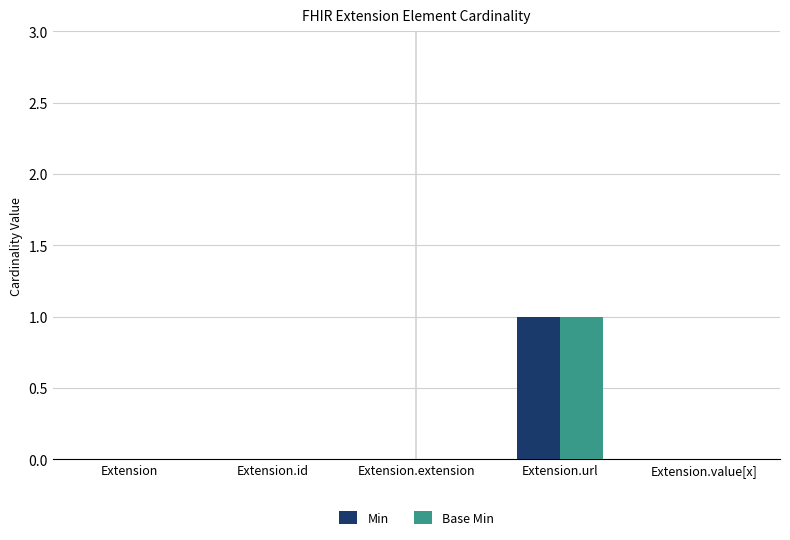

Is the value of Base Min at Extension.url greater than the value of Min at Extension.value[x]?

Yes